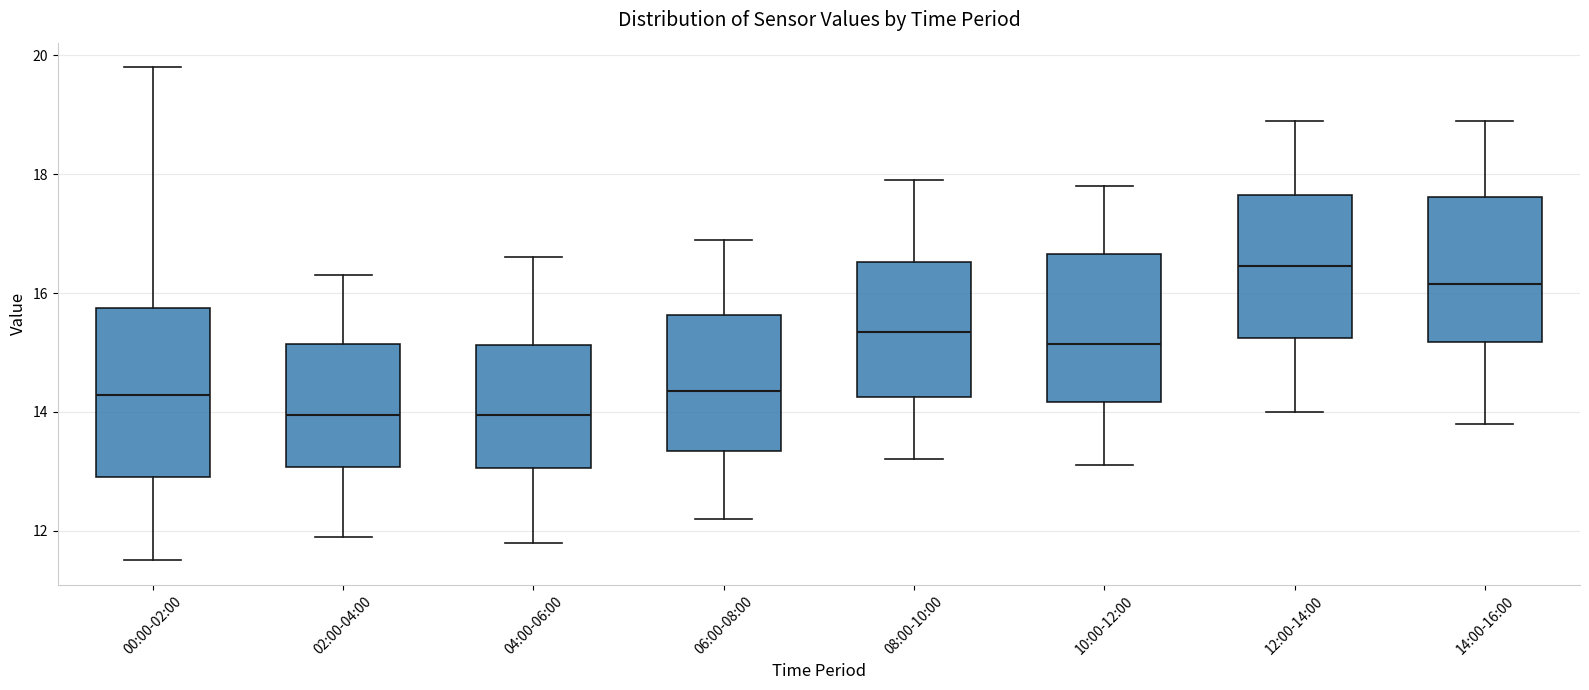

Reading left to right, read every box against the y-axis: the position of its median line, the range the box covers, and the ends of its whiskers. The values are not printed on the chart, so give them approximately, as read against the axis.

00:00-02:00: median 14.2, box 13.0 to 15.8, whiskers 11.6 to 19.8
02:00-04:00: median 14.0, box 13.0 to 15.2, whiskers 12.0 to 16.4
04:00-06:00: median 14.0, box 13.0 to 15.2, whiskers 11.8 to 16.6
06:00-08:00: median 14.4, box 13.4 to 15.6, whiskers 12.2 to 17.0
08:00-10:00: median 15.4, box 14.2 to 16.6, whiskers 13.2 to 18.0
10:00-12:00: median 15.2, box 14.2 to 16.6, whiskers 13.2 to 17.8
12:00-14:00: median 16.4, box 15.2 to 17.6, whiskers 14.0 to 19.0
14:00-16:00: median 16.2, box 15.2 to 17.6, whiskers 13.8 to 19.0